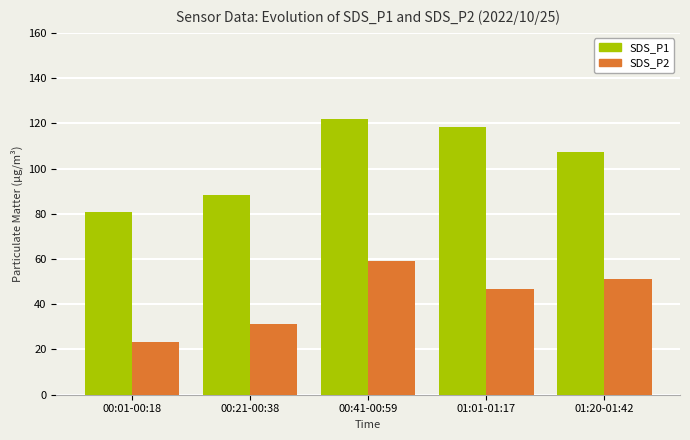

Are the bars horizontal?

No